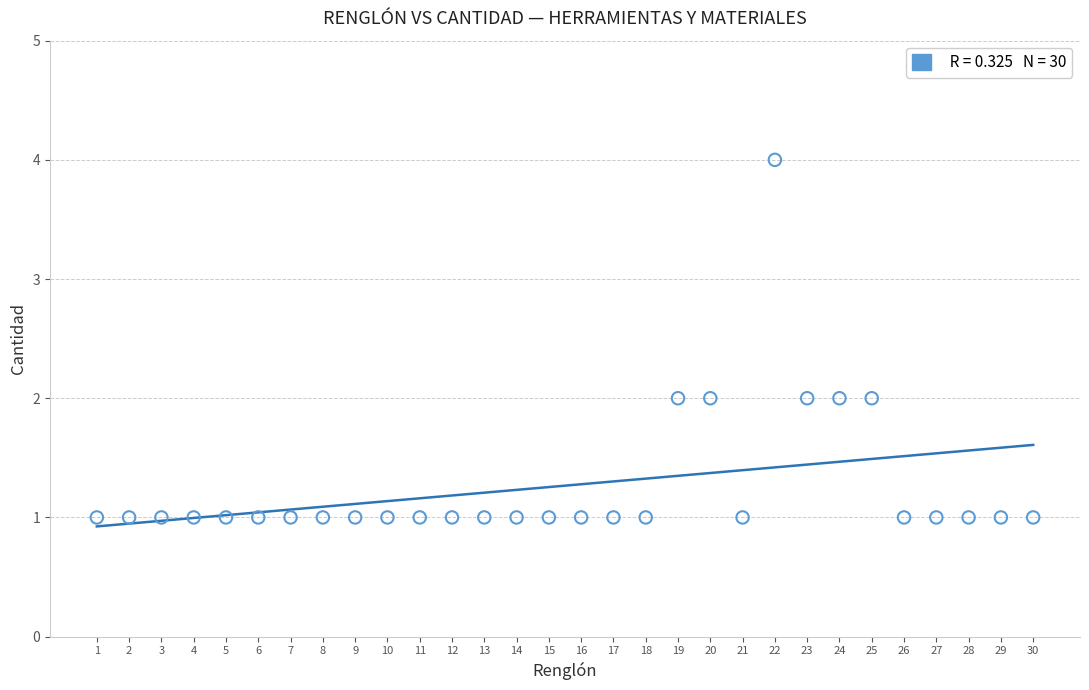

What is the range of Y values (max minus min)?

3